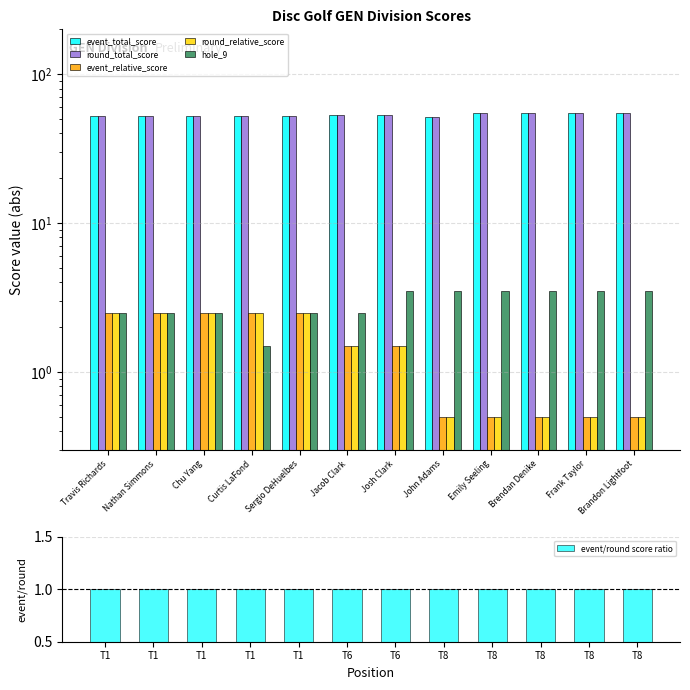

Is the value of event_relative_score at Emily Seeling greater than the value of round_relative_score at Brandon Lightfoot?

No